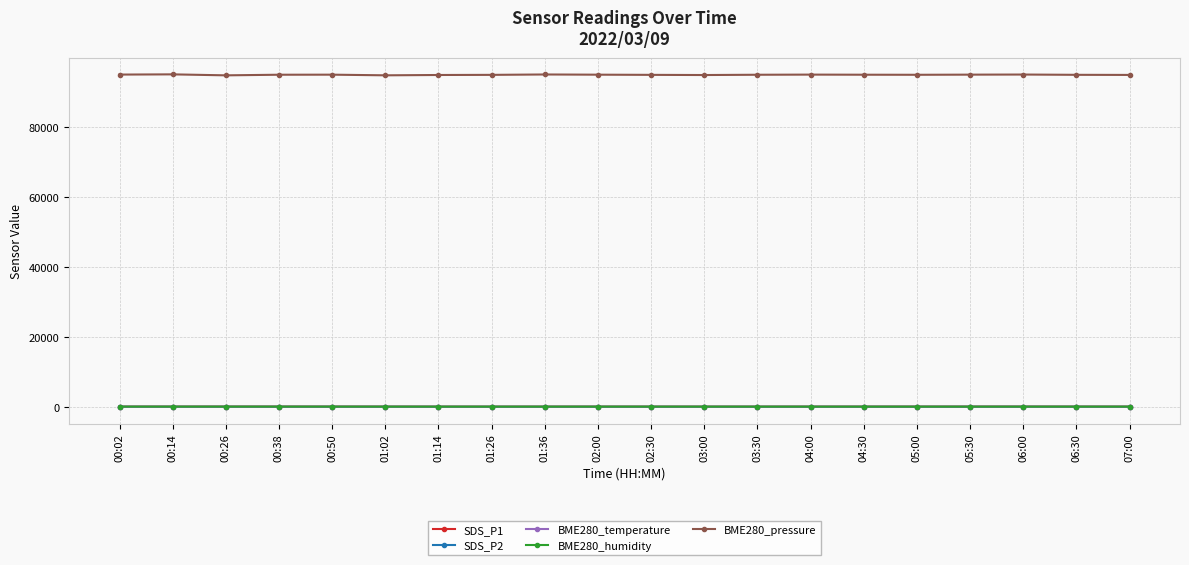

In BME280_temperature, how many points are lower than both neighbors (excluding endpoints)?

4